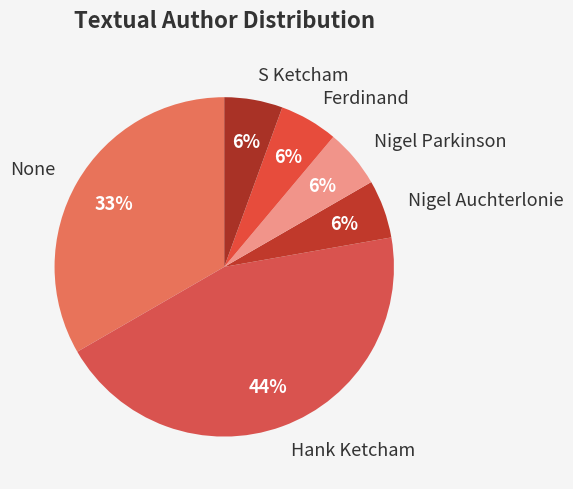

What is the largest slice in the pie chart?

Hank Ketcham